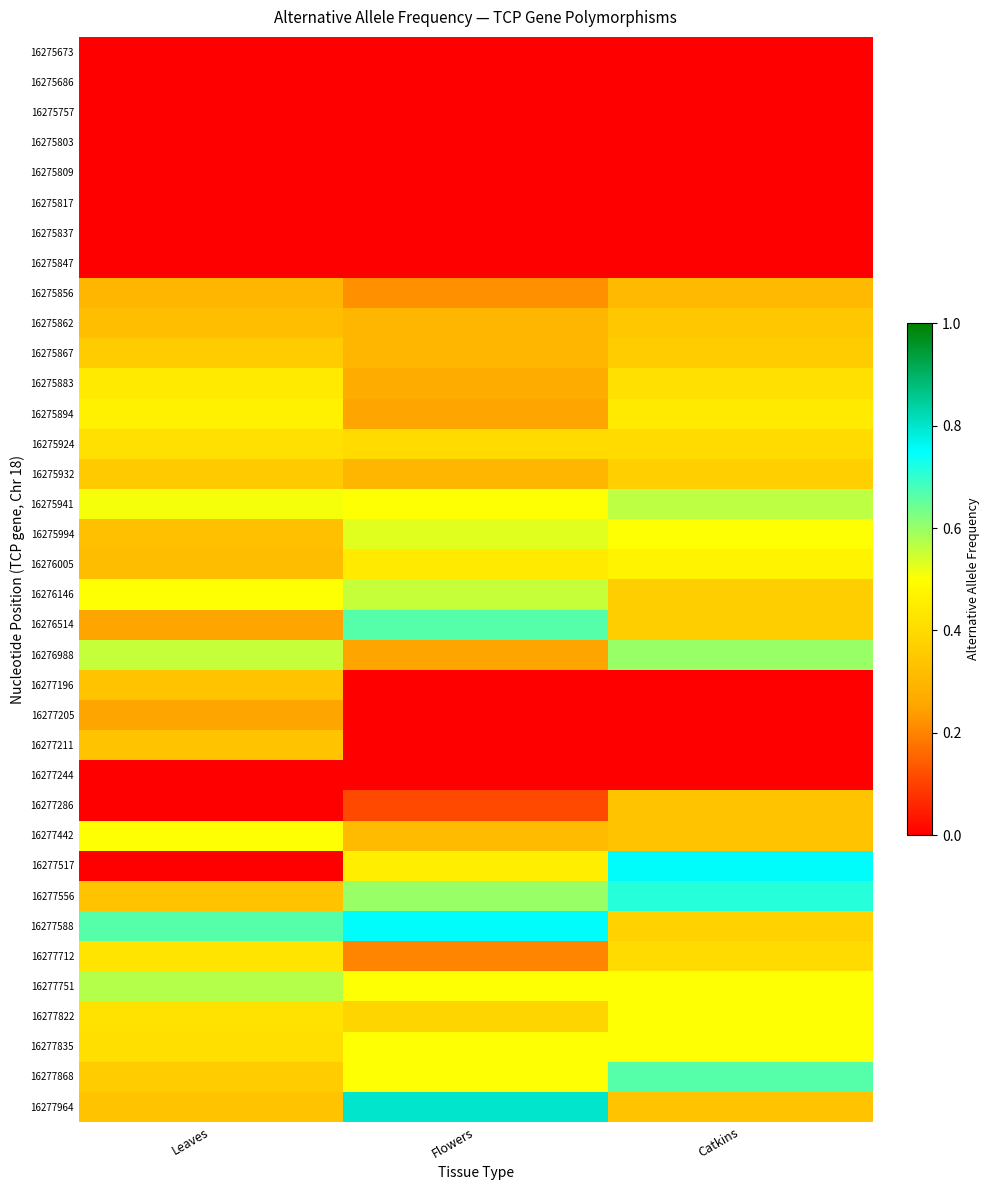

Between Leaves and Catkins, which is larger?

Leaves